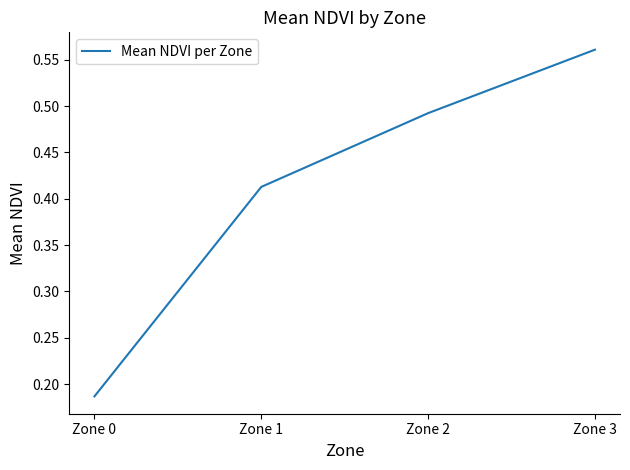

What is the sum of the values at Zone 3 and Zone 2?

1.1